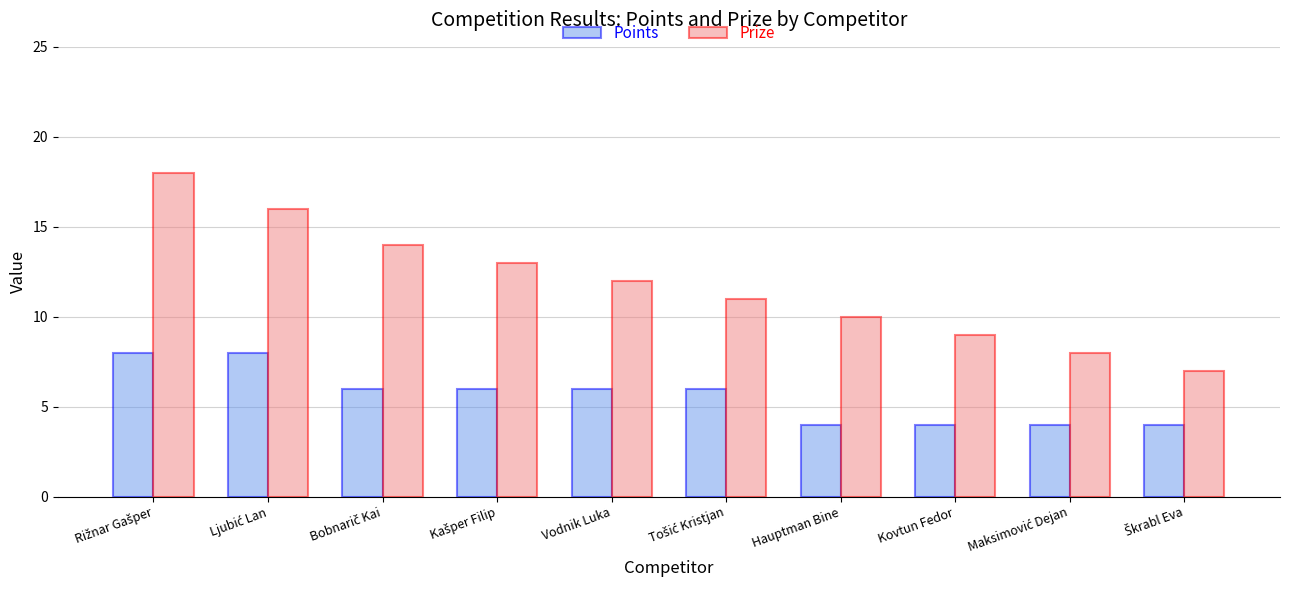

Which series has the largest total across all categories?

Prize